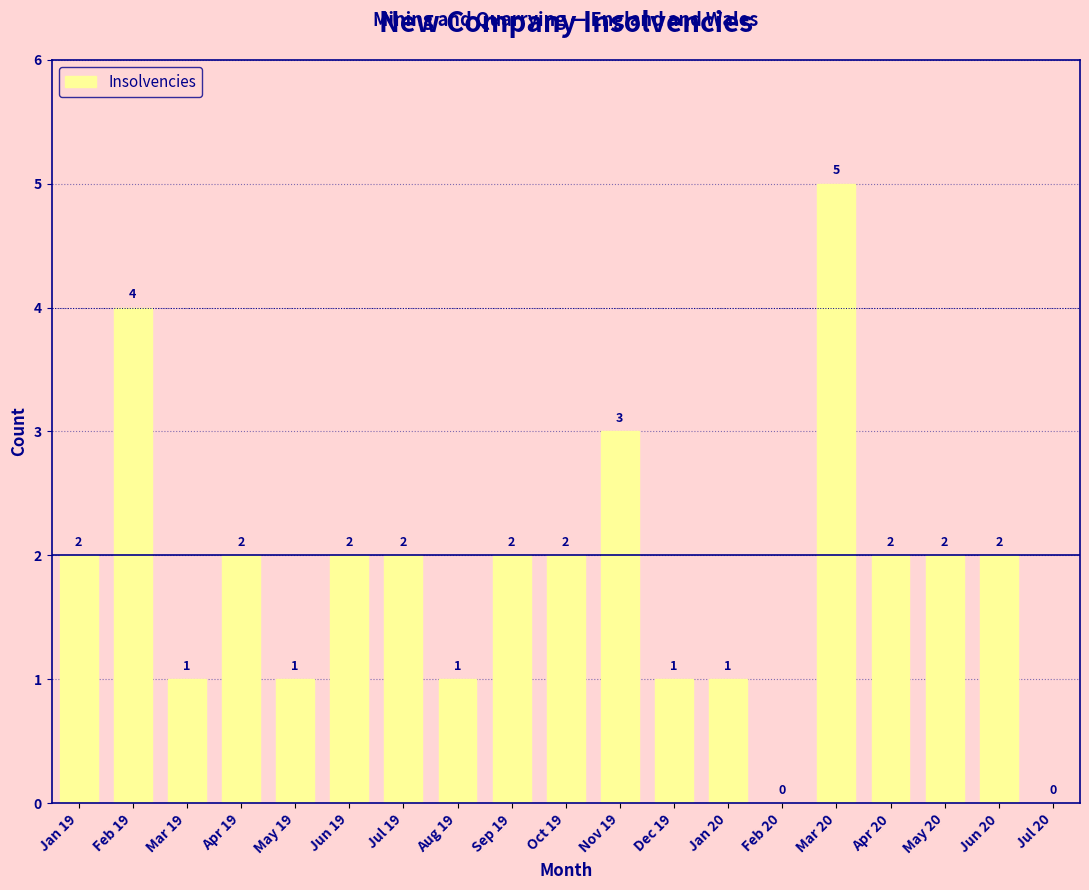

Reading left to right, what are all the values shown in this chart?

Jan 19=2	Feb 19=4	Mar 19=1	Apr 19=2	May 19=1	Jun 19=2	Jul 19=2	Aug 19=1	Sep 19=2	Oct 19=2	Nov 19=3	Dec 19=1	Jan 20=1	Feb 20=0	Mar 20=5	Apr 20=2	May 20=2	Jun 20=2	Jul 20=0